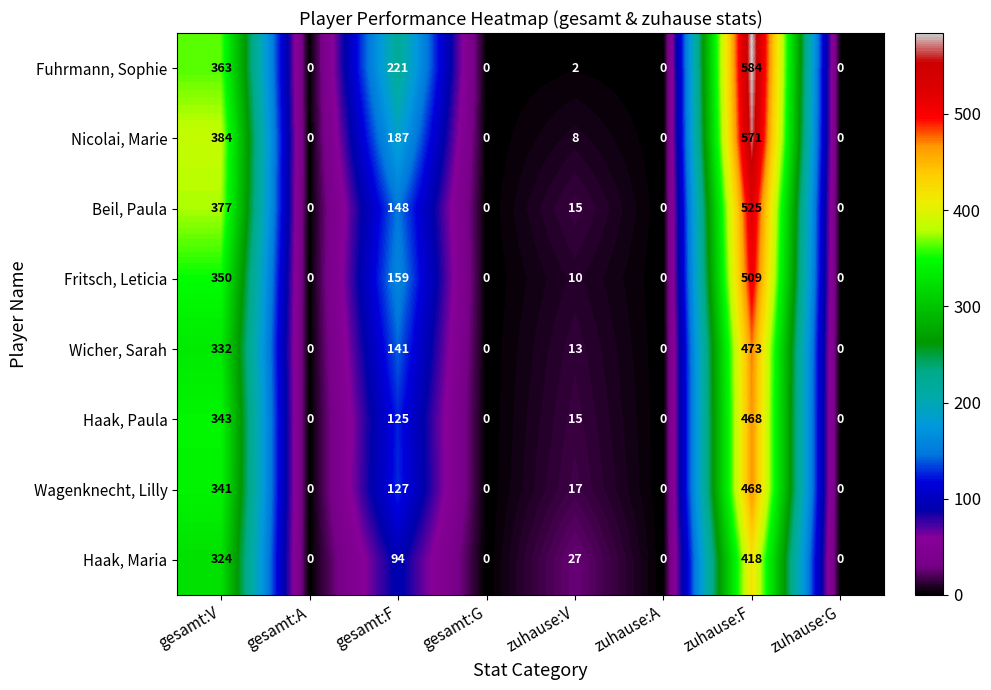

What is the difference between the highest and lowest values at gesamt:V?

60